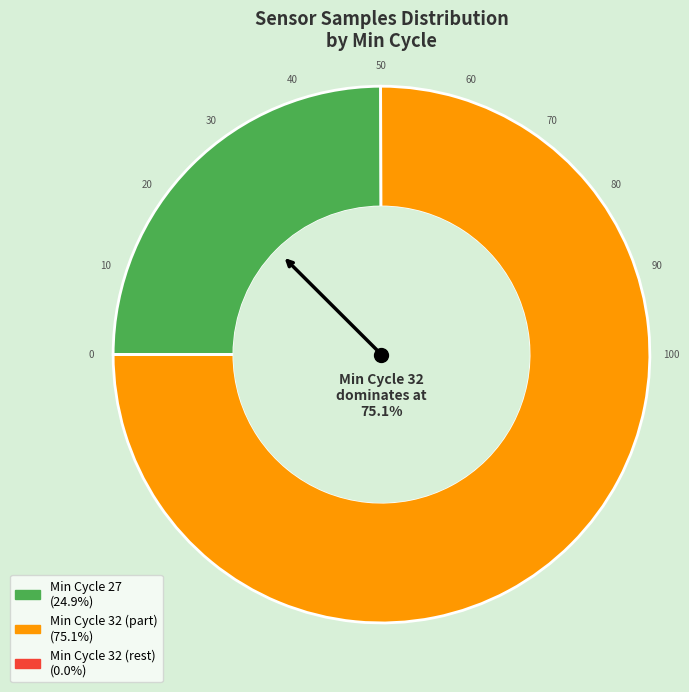

Combined, do Min Cycle 27 (24.9%) and Min Cycle 32 (part) (75.1%) account for over 50%?

Yes